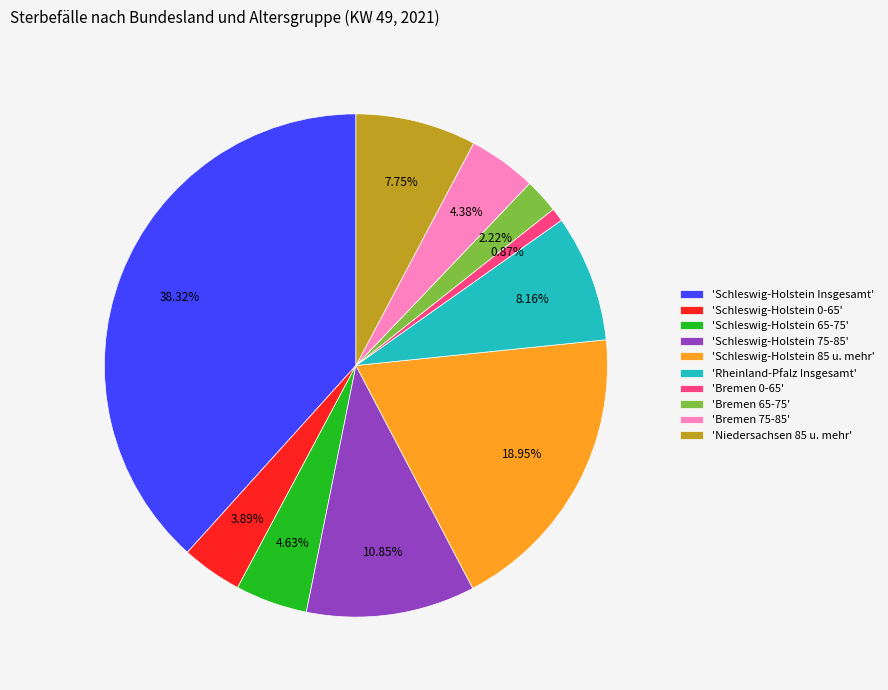

Which category has the biggest portion of the pie?

'Schleswig-Holstein Insgesamt'